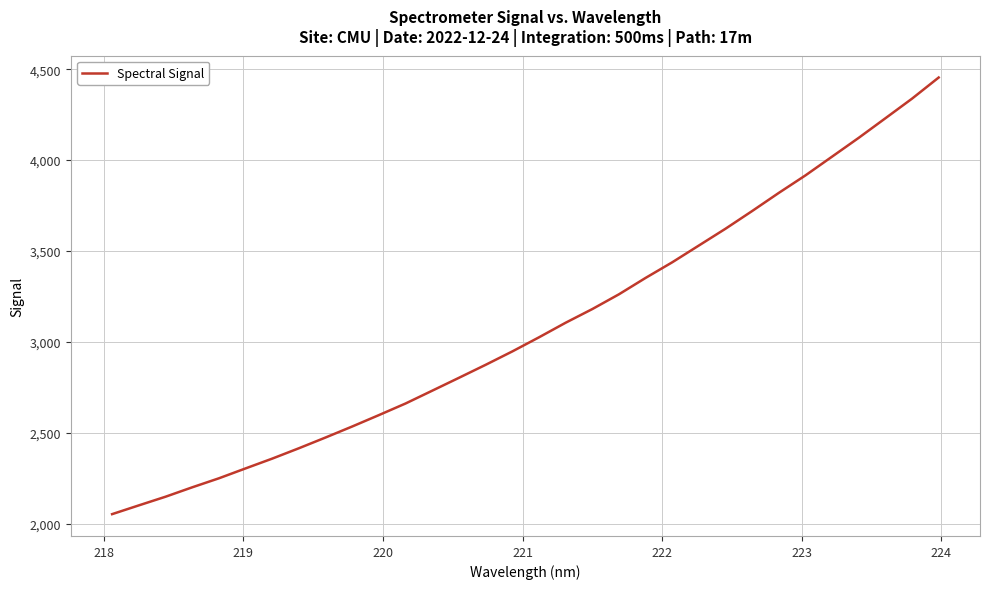

What is the greatest value displayed?

4454.4